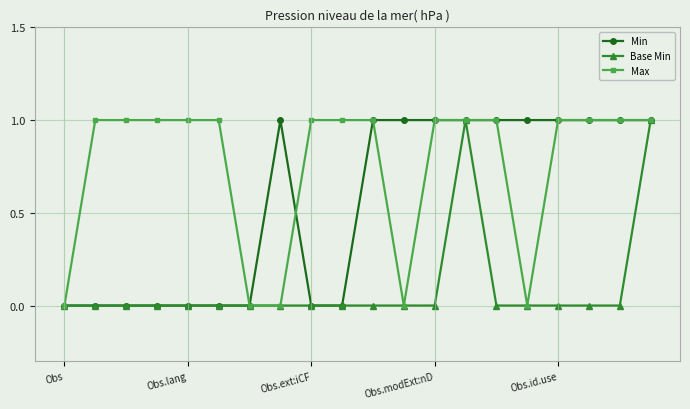

What is the value of the Max point at the 6th from the left?

1